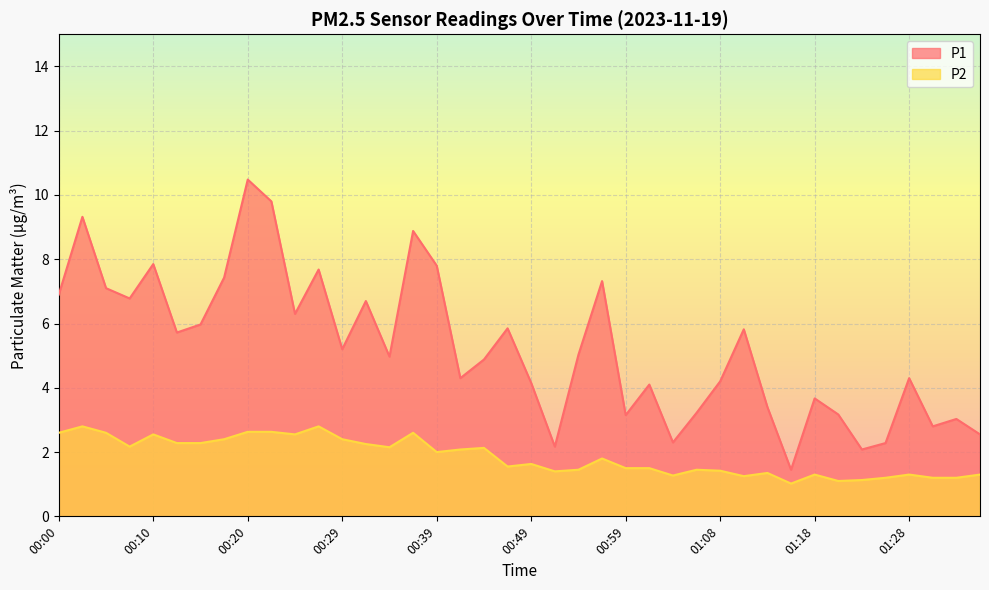

Rank the series by their maximum value, from lowest to highest.

P2, P1